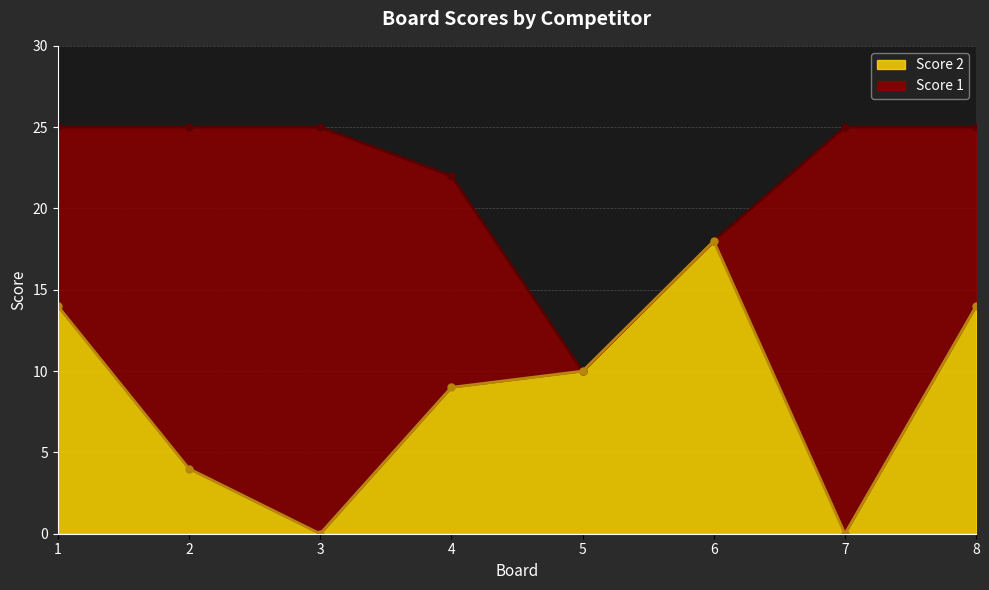

List the labels in order of Score 2 value, largest first.

6, 1, 8, 5, 4, 2, 3, 7